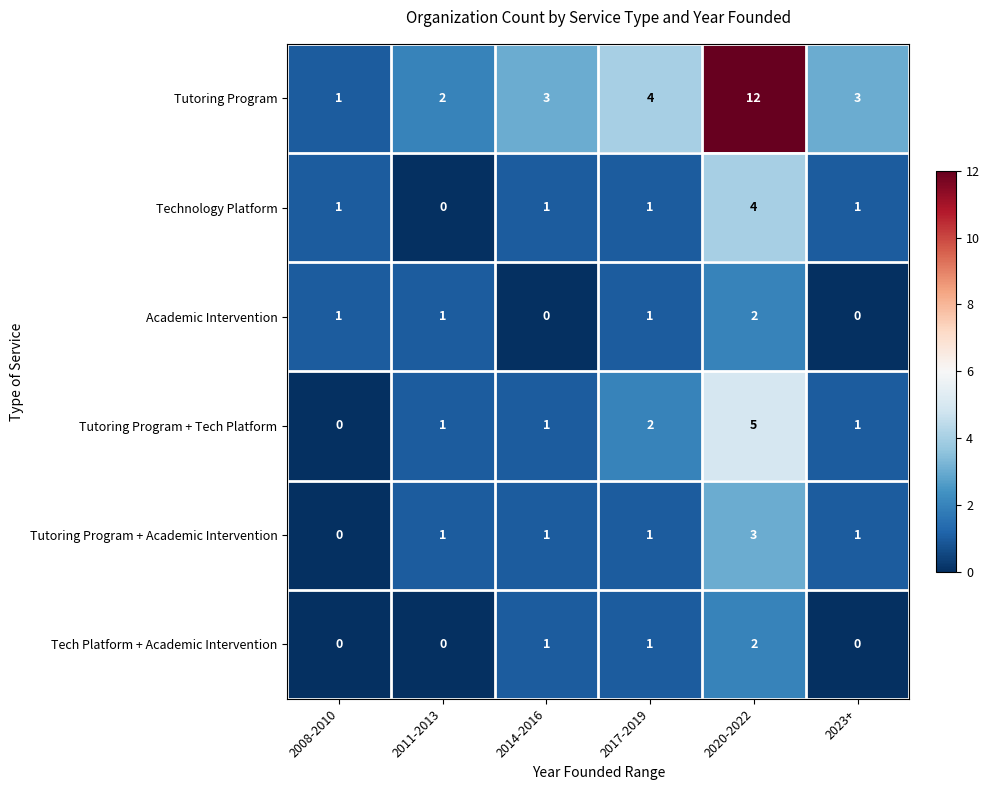

Which series has the largest range (max minus min)?

Tutoring Program